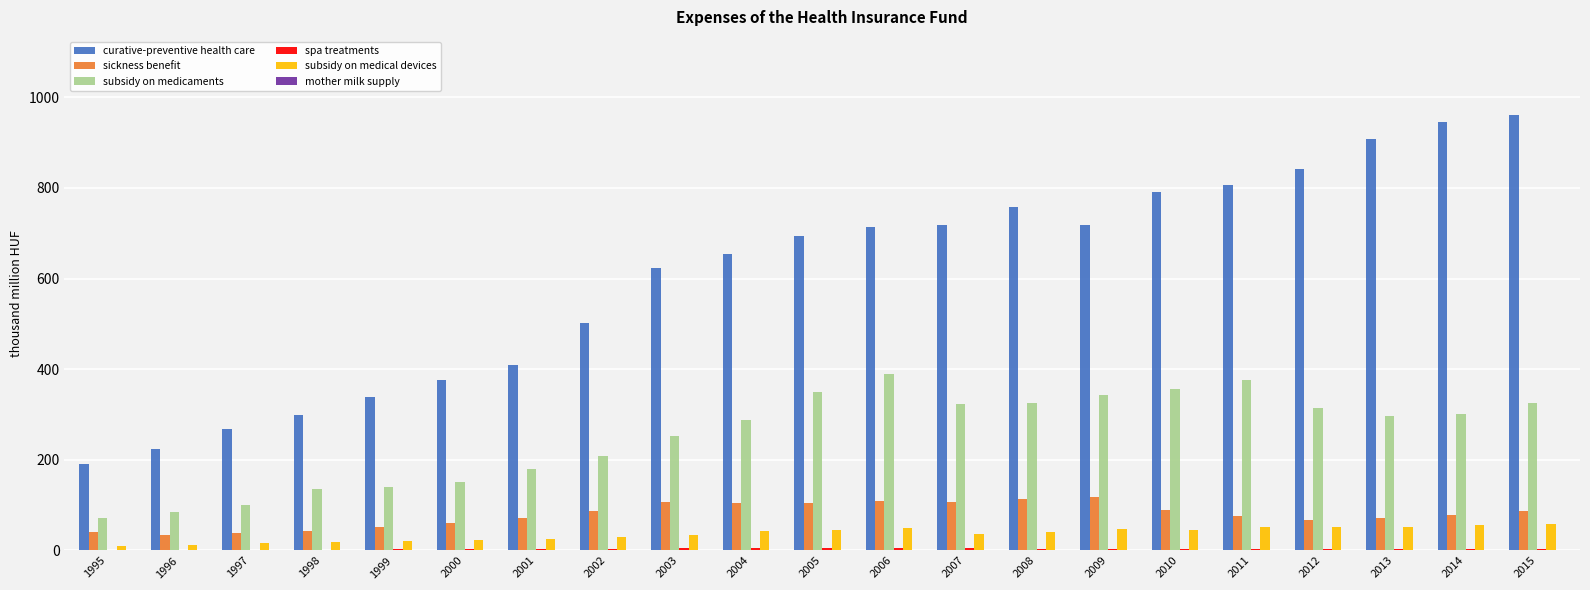

What value does the subsidy on medical devices series have at 2010?

44.2